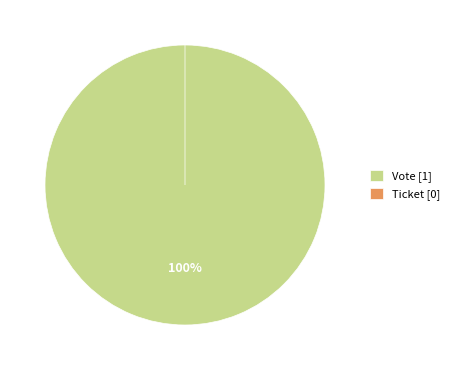

Combined, what portion of the pie is Vote and Ticket?

100.0%